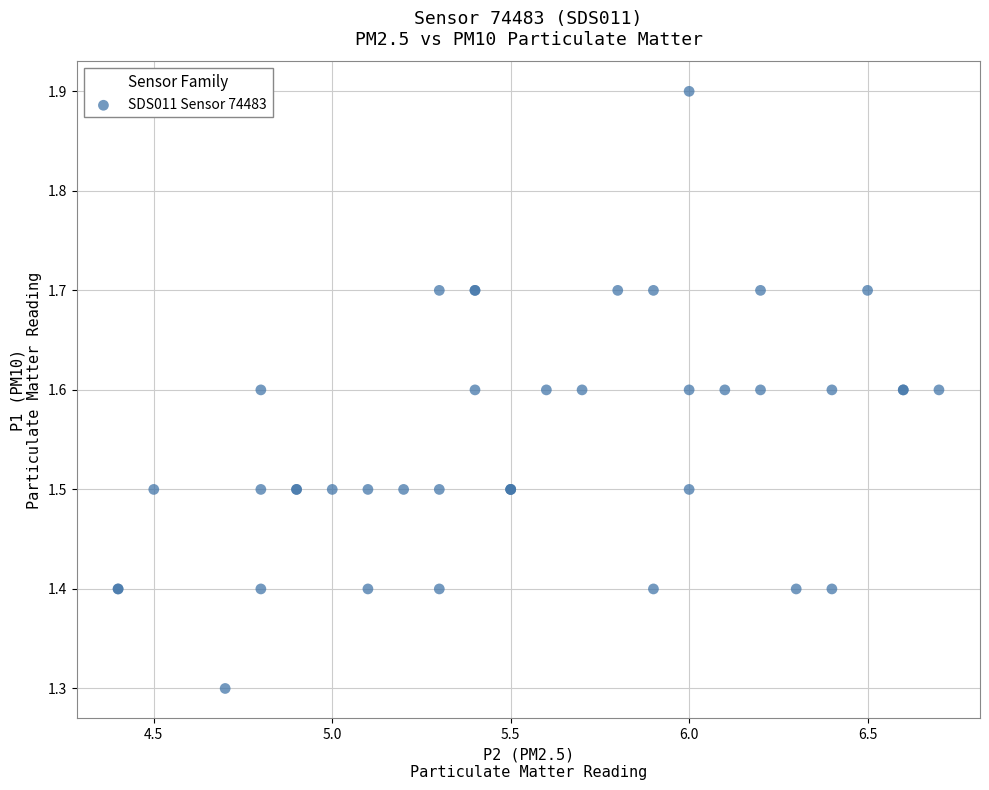

What Y value in the scatter plot is closest to 1?

1.3